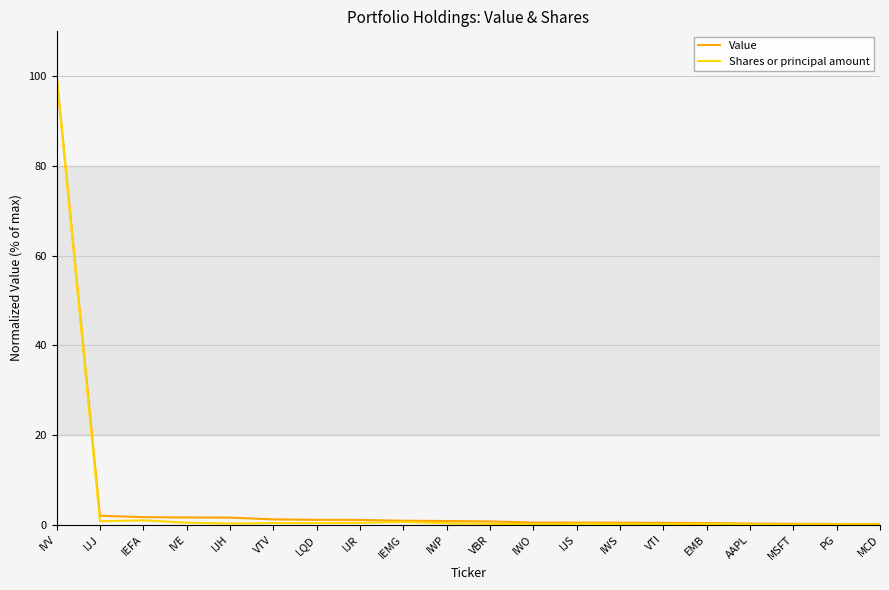

At how many categories does at least one series exceed 84?

1